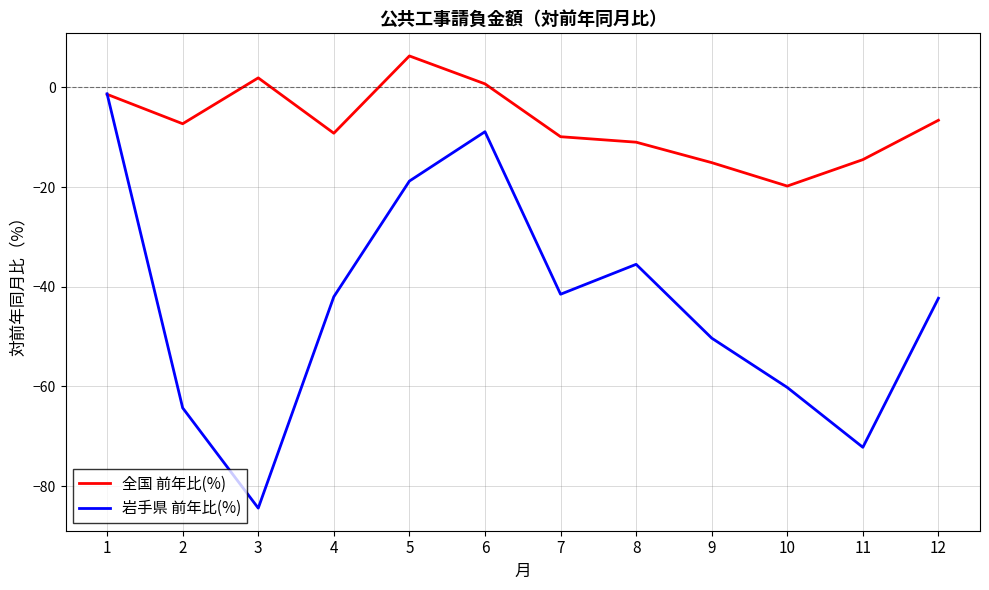

What is the greatest value displayed?

6.3